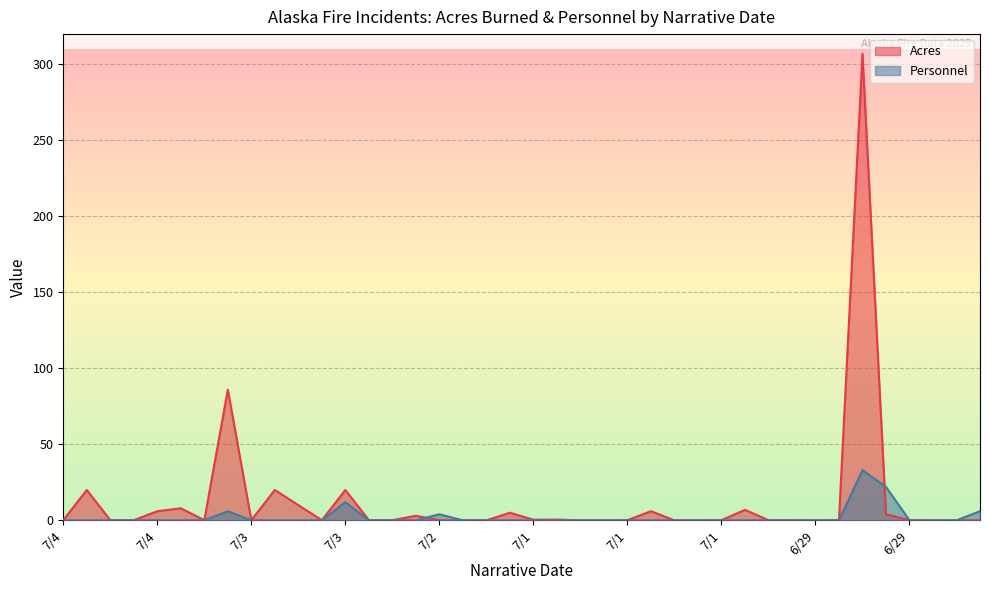

True or false: Acres has a value of 0.0 at 7/2.

True